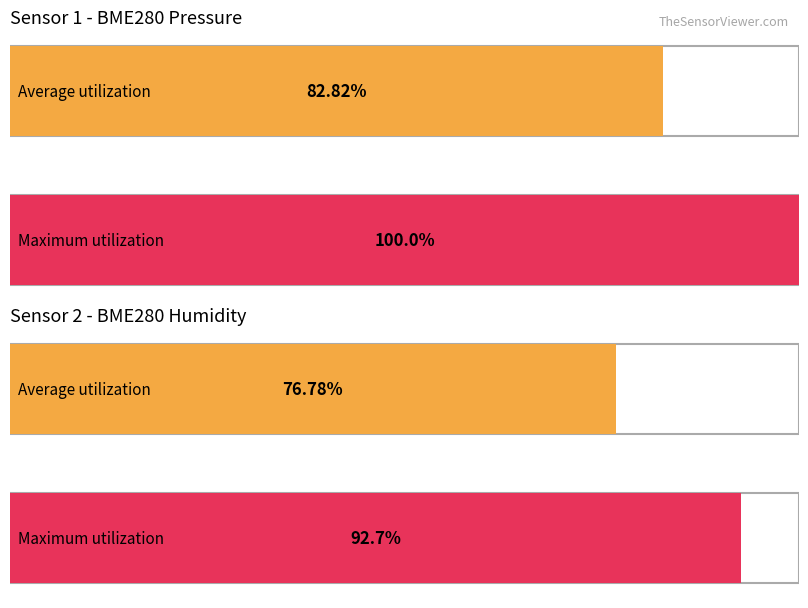

The BME280_pressure series shows 29861.1 at 00:21. True or false?

False